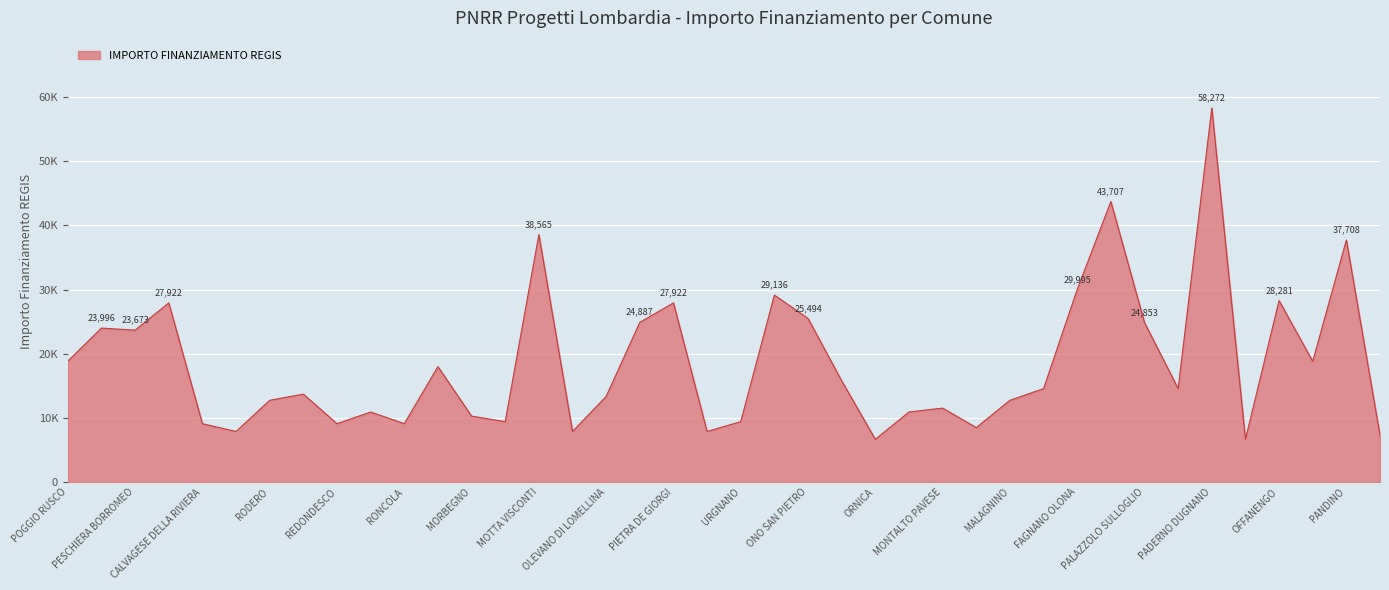

Does the chart display data point markers on the line(s)?

No